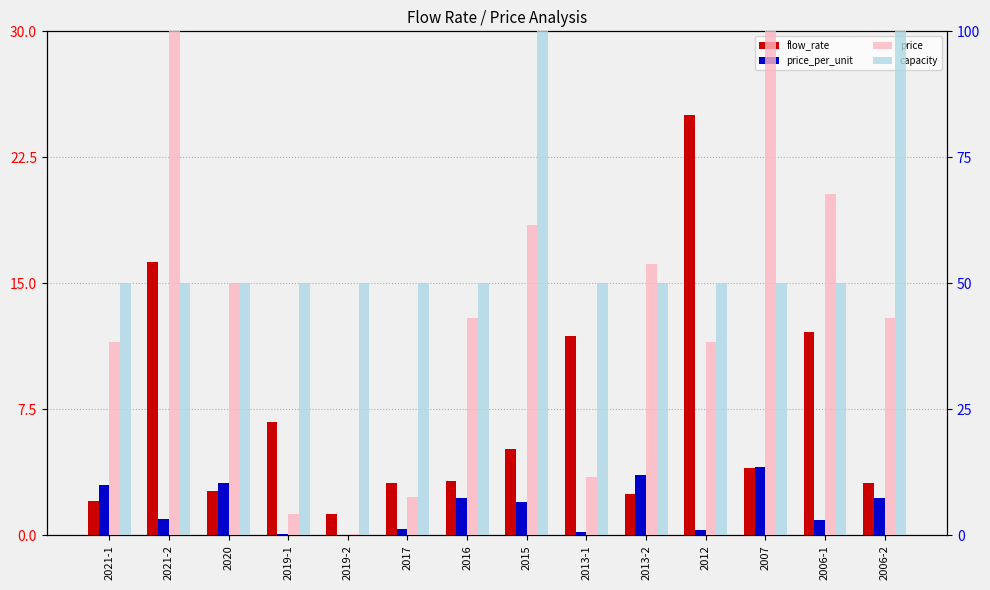

How many groups of bars are there?

14